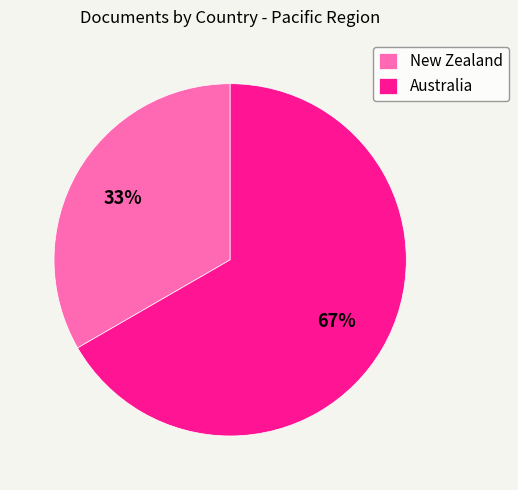

What percentage is the New Zealand slice, to the nearest percent?

33%